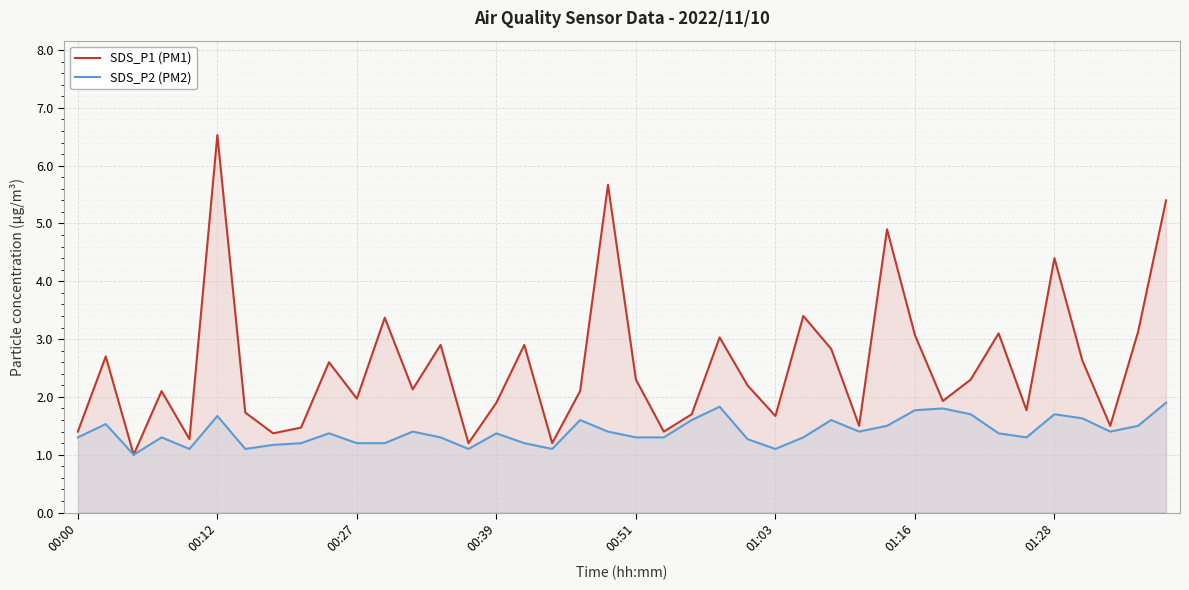

Between 28 and 34, which series saw the biggest shift?

SDS_P1 (PM1)